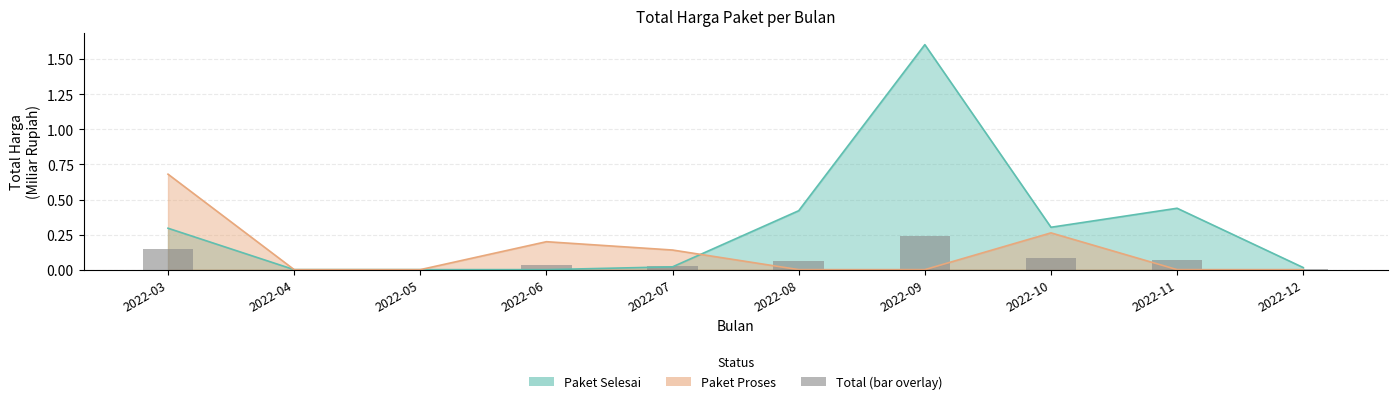

Does the chart contain any negative values?

No